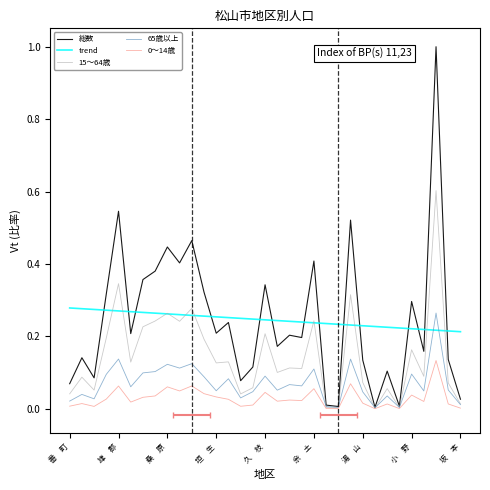

What is the value of the 65歳以上 point at the 11th from the left?

0.1